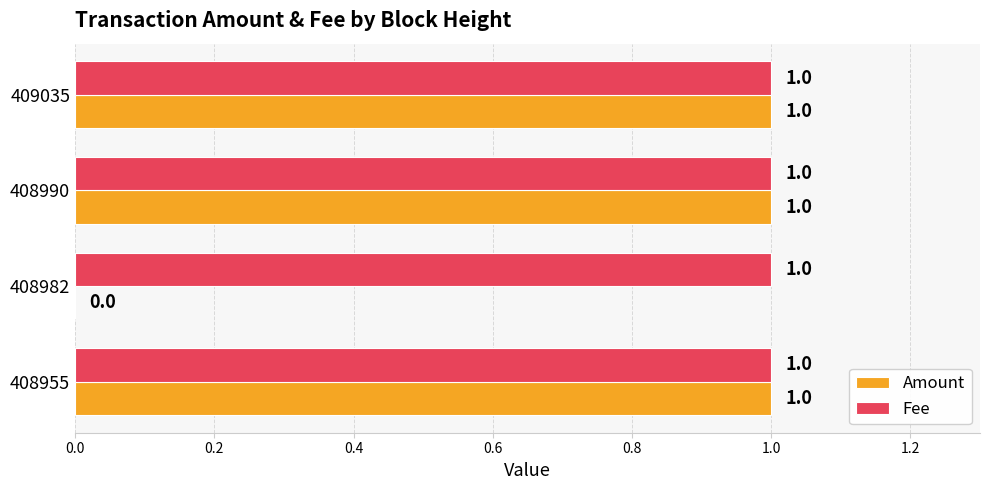

How many Amount values are between 1 and 2?

3